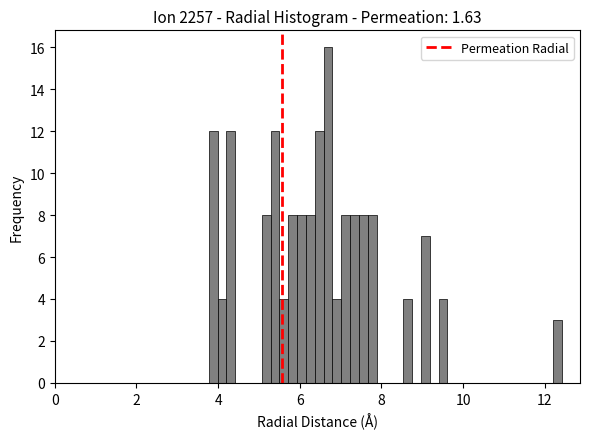

Around what value on the x-axis is the tallest bar? Give the approximate position of its centre, as read against the axis.

6.6